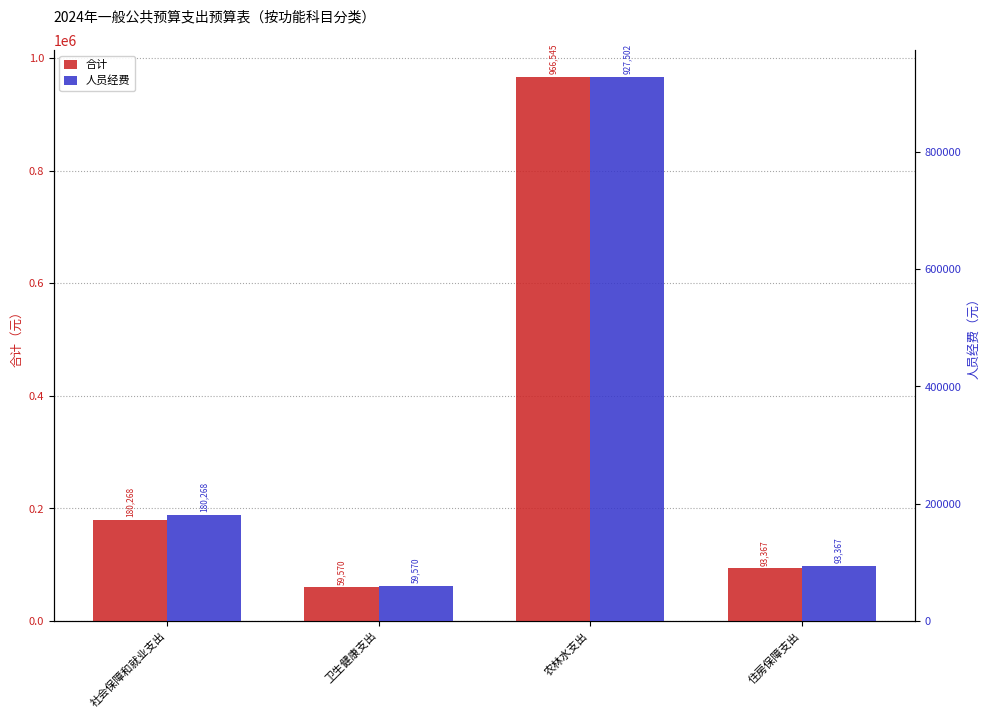

Rank the series by their average value, from lowest to highest.

人员经费, 合计